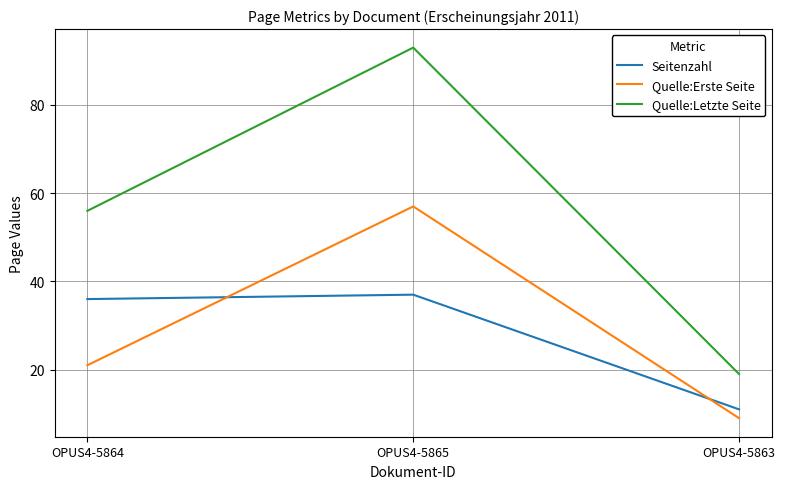

Which series has the largest range (max minus min)?

Quelle:Letzte Seite